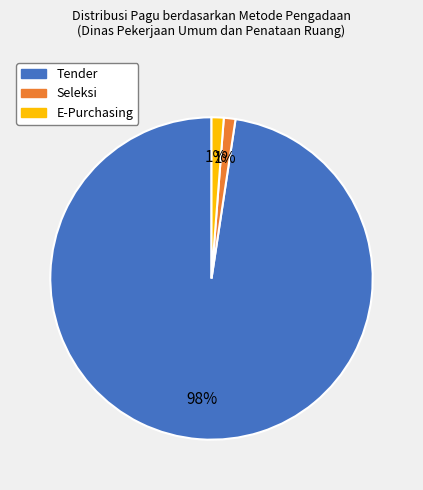

What is the largest slice in the pie chart?

Tender